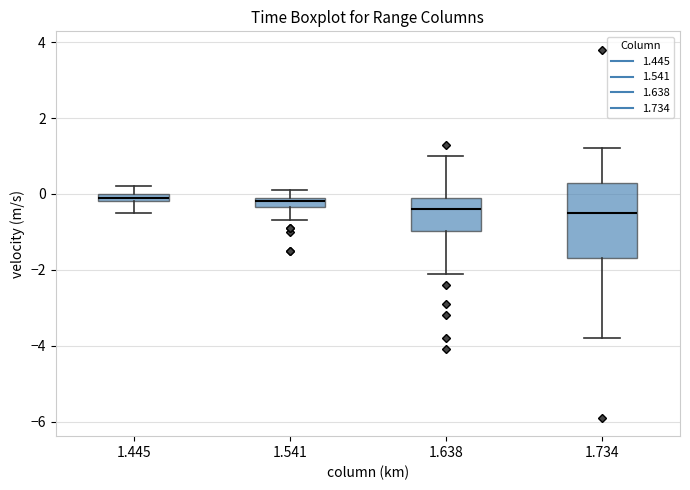

Where does the median line of the box at x = 1.638 sit on the y-axis? The values are not printed on the chart, so give them approximately, as read against the axis.

-0.4